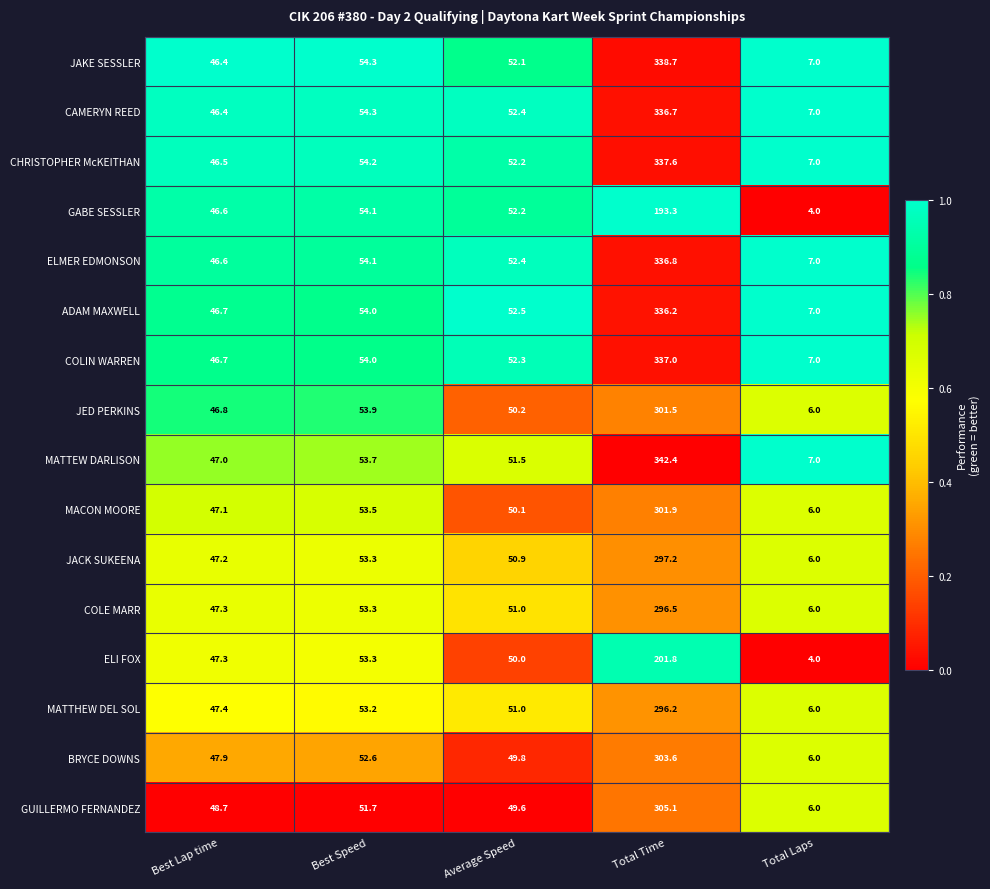

What is the average value of the GABE SESSLER series?

70.0